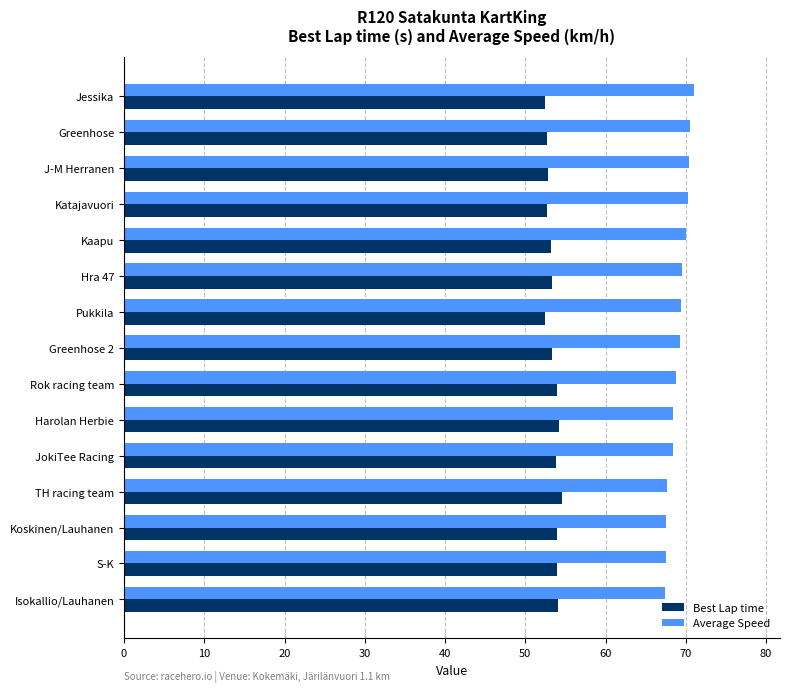

What is the lowest value of the Average Speed series?

67.4